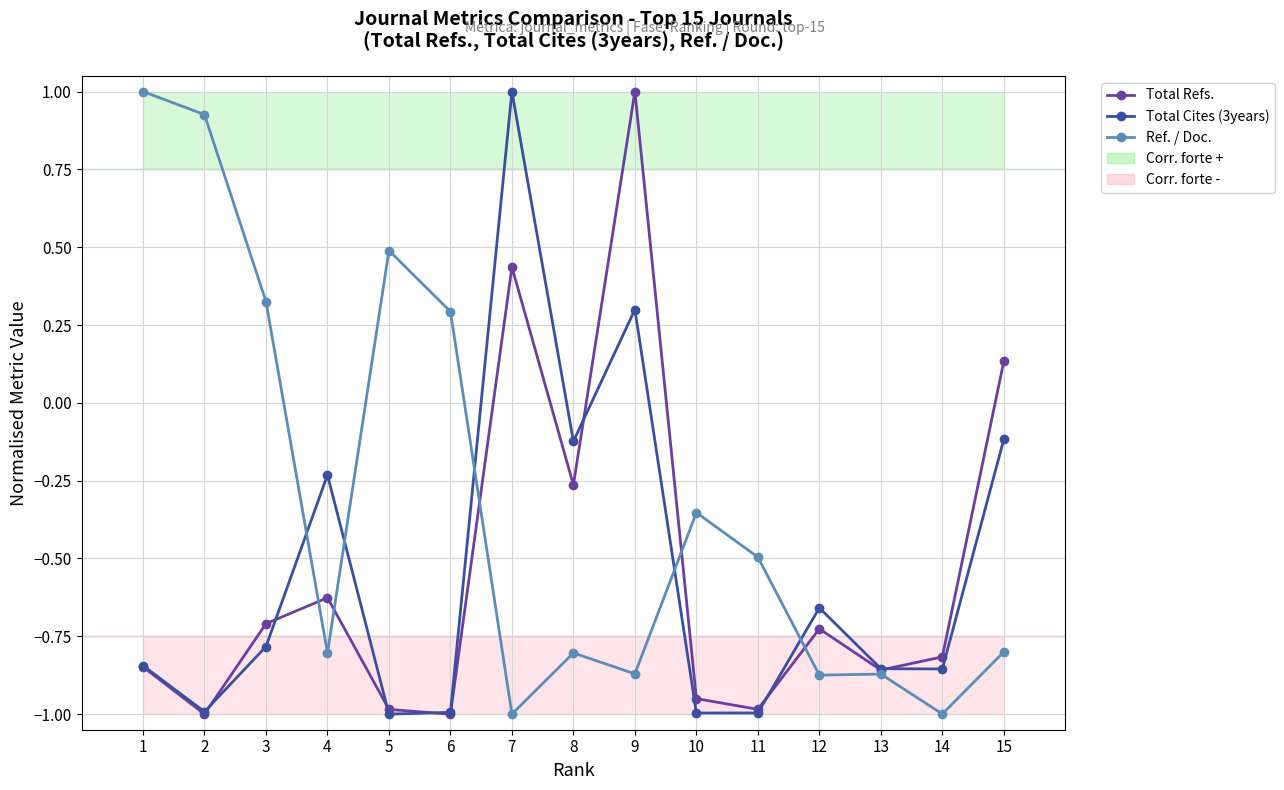

True or false: Total Cites (3years) has more than 0 interior local peaks.

True